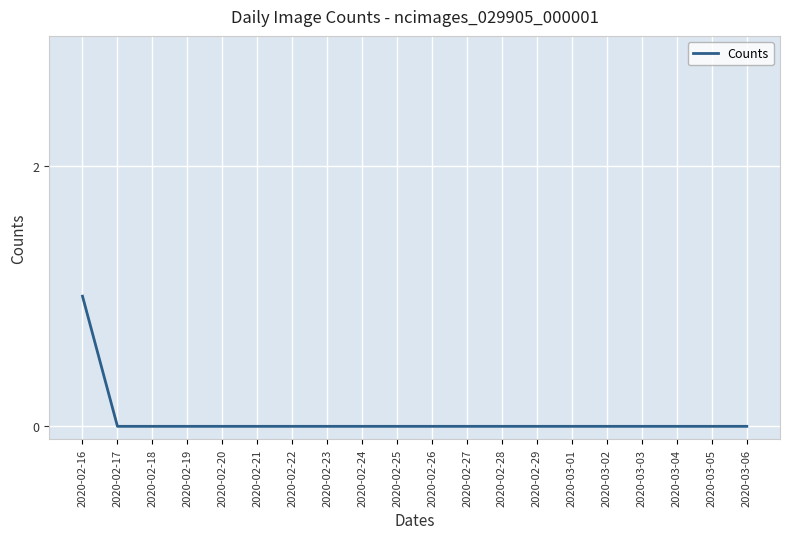

The chart shows a value of 0 at 2020-02-24. True or false?

True